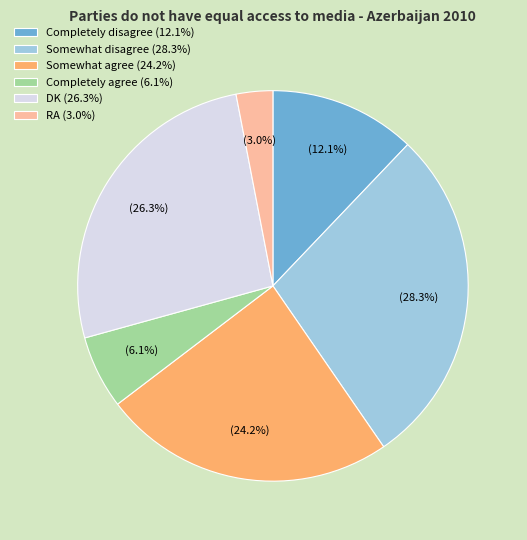

To the nearest percent, what is the average slice percentage?

17%